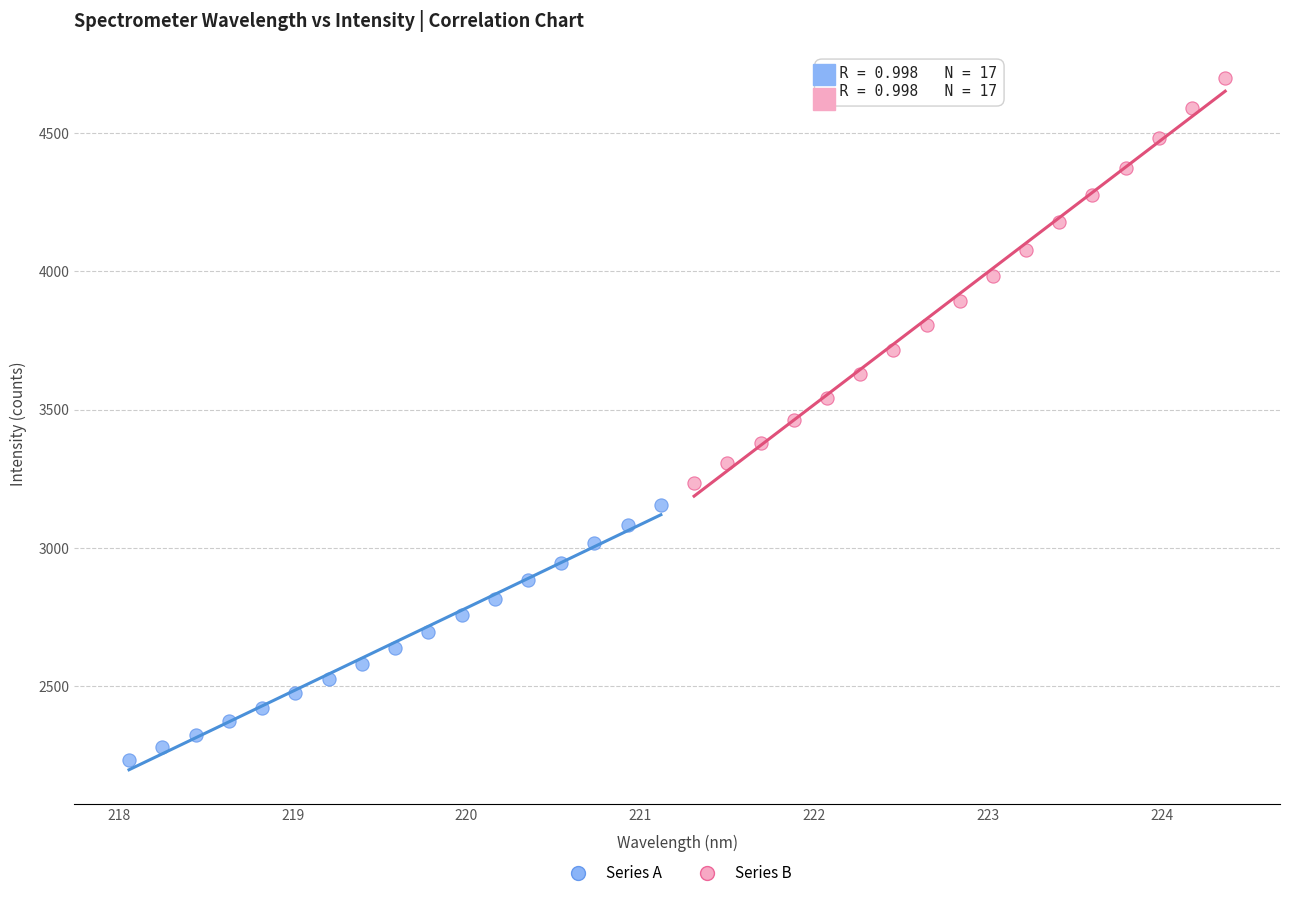

Which series reaches the maximum Y coordinate?

Series B